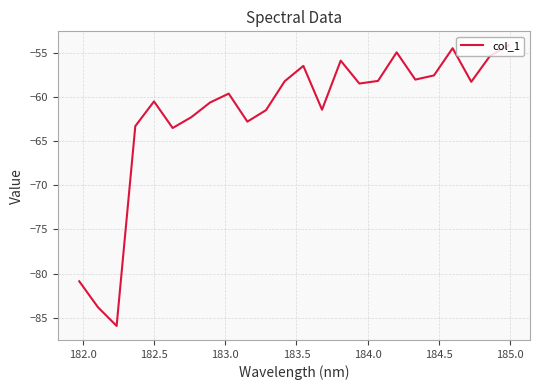

What is the smallest value displayed?

-85.9